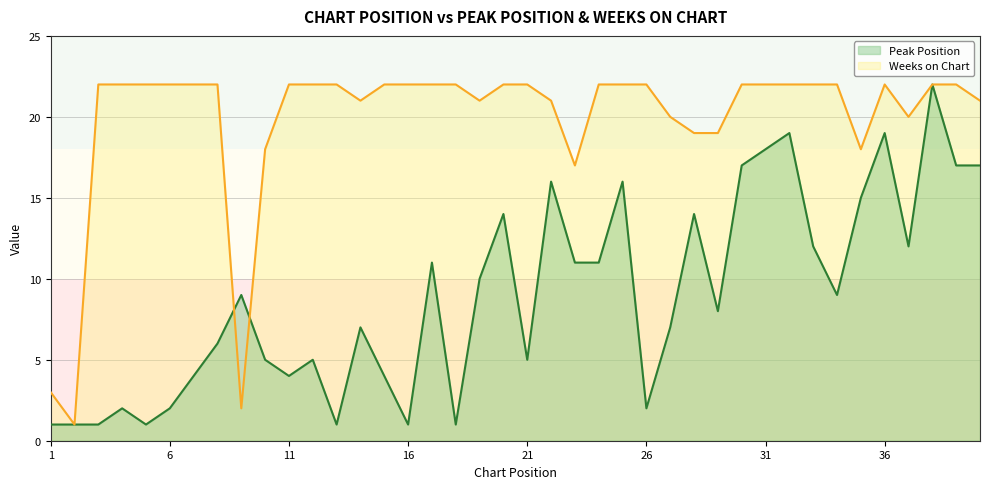

Where is the first local minimum for Peak Position?

5